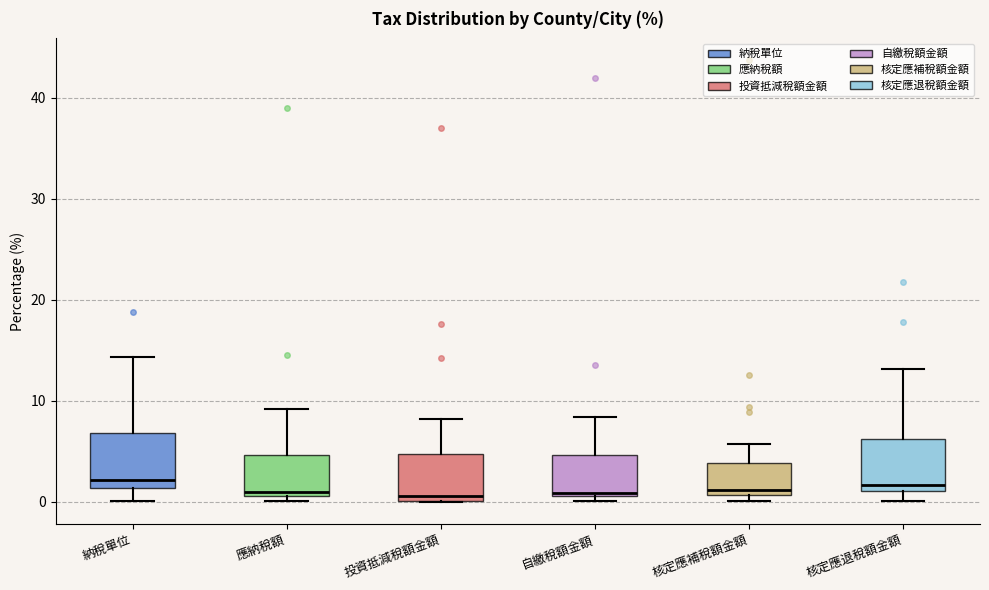

Reading left to right, read every box against the y-axis: the position of its median line, the range the box covers, and the ends of its whiskers. The values are not printed on the chart, so give them approximately, as read against the axis.

納稅單位: median 2, box 1 to 7, whiskers 0 to 14
應納稅額: median 1 (just above the box's lower edge), box 1 to 5, whiskers 0 to 9
投資抵減稅額金額: median 1, box 0 to 5, whiskers 0 to 8
自繳稅額金額: median 1 (just above the box's lower edge), box 1 to 5, whiskers 0 to 8
核定應補稅額金額: median 1 (just above the box's lower edge), box 1 to 4, whiskers 0 to 6
核定應退稅額金額: median 2, box 1 to 6, whiskers 0 to 13